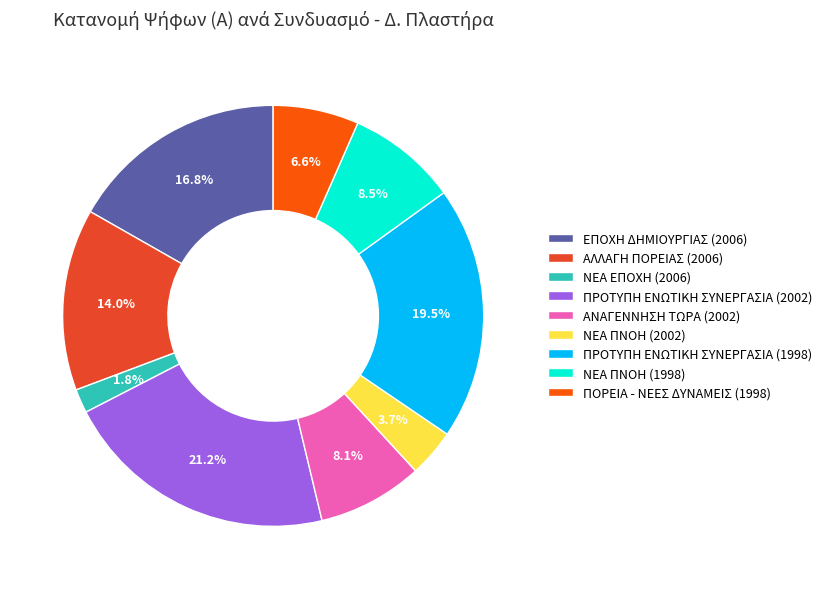

Count the number of slices in the pie.

9